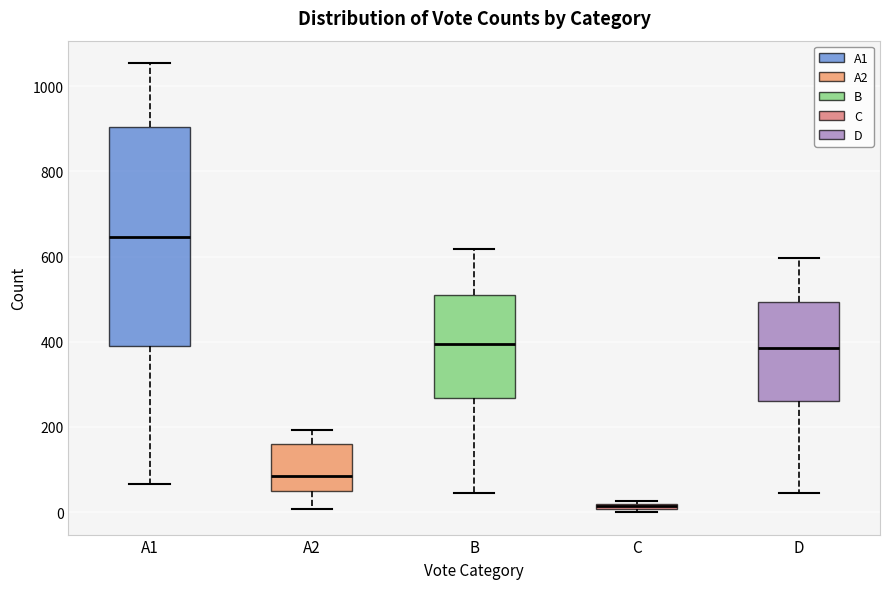

Where does the median line of the box for B sit on the y-axis? The values are not printed on the chart, so give them approximately, as read against the axis.

400